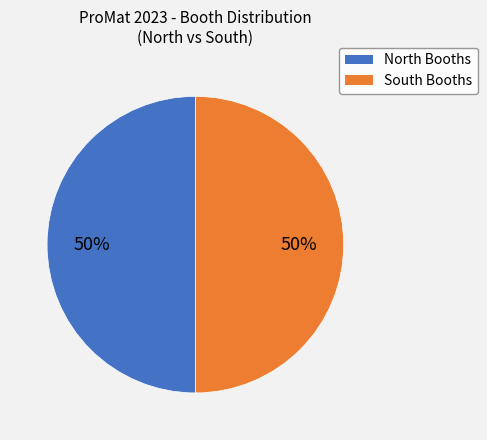

To the nearest percent, what is the average slice percentage?

50%